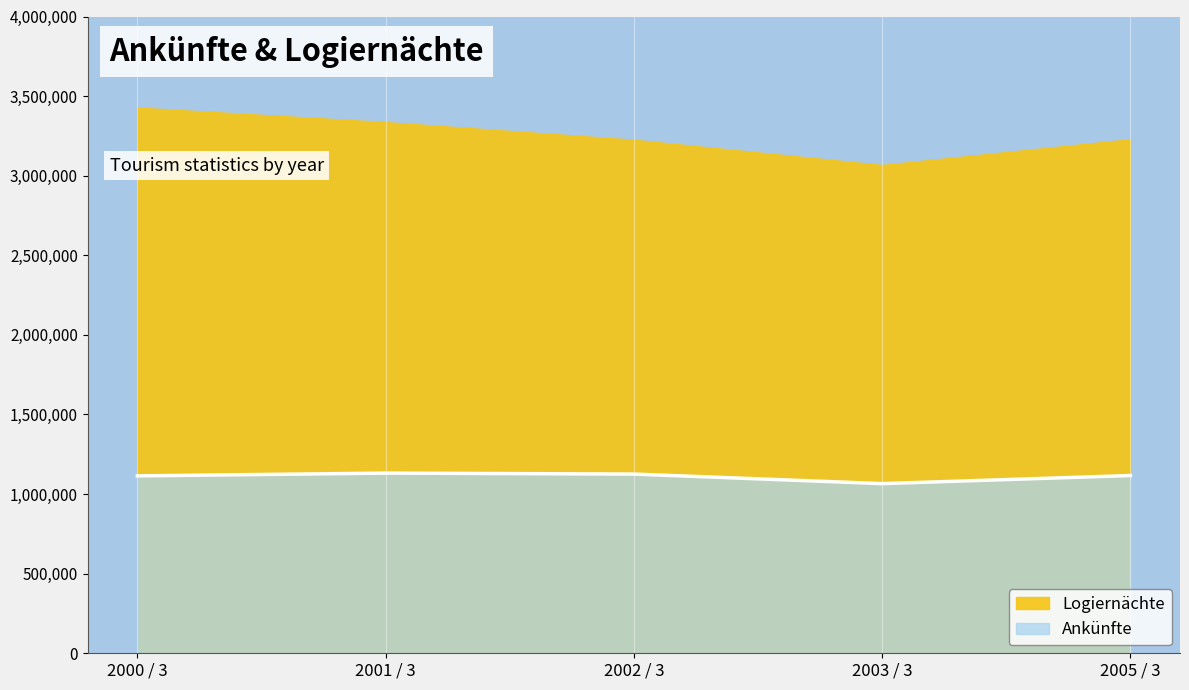

Count the number of values greater than 1116483.

2